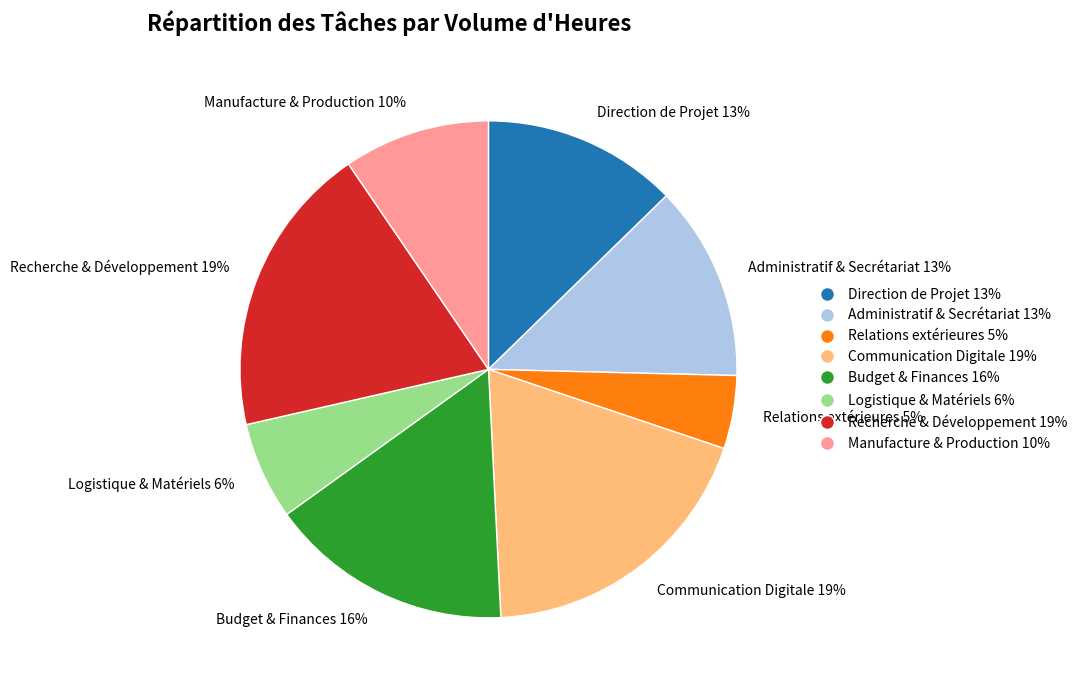

Does Logistique & Matériels account for over 50% of the chart?

No